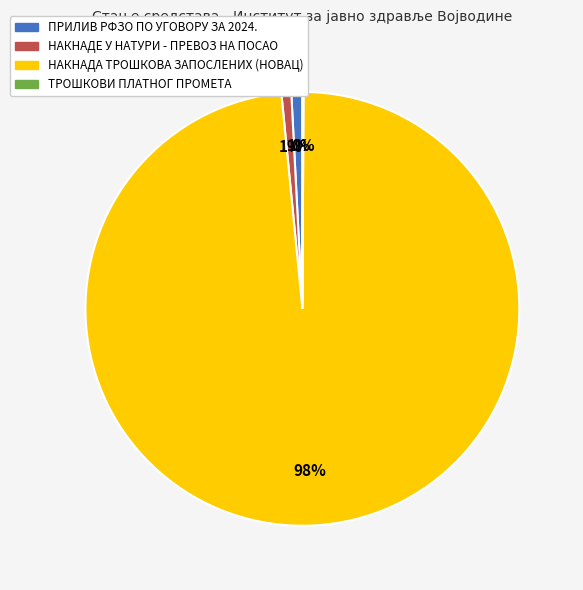

What is the majority slice?

НАКНАДА ТРОШКОВА ЗАПОСЛЕНИХ (НОВАЦ)